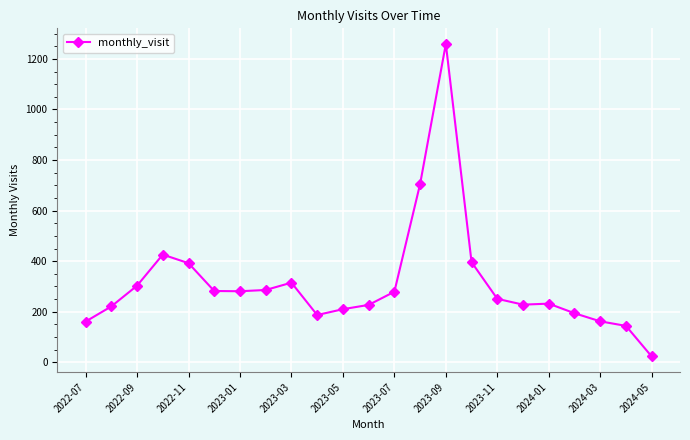

What is the difference between the maximum and minimum values?

1236